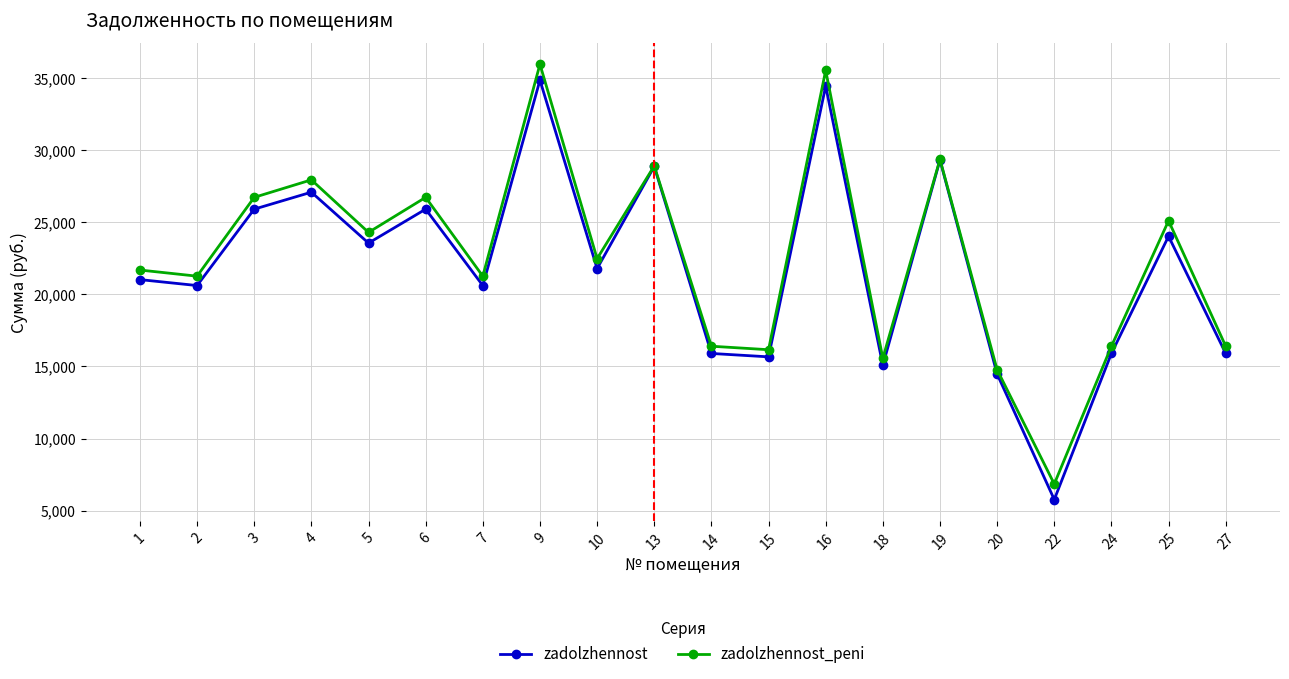

Read the zadolzhennost_peni value at 5.

24302.4